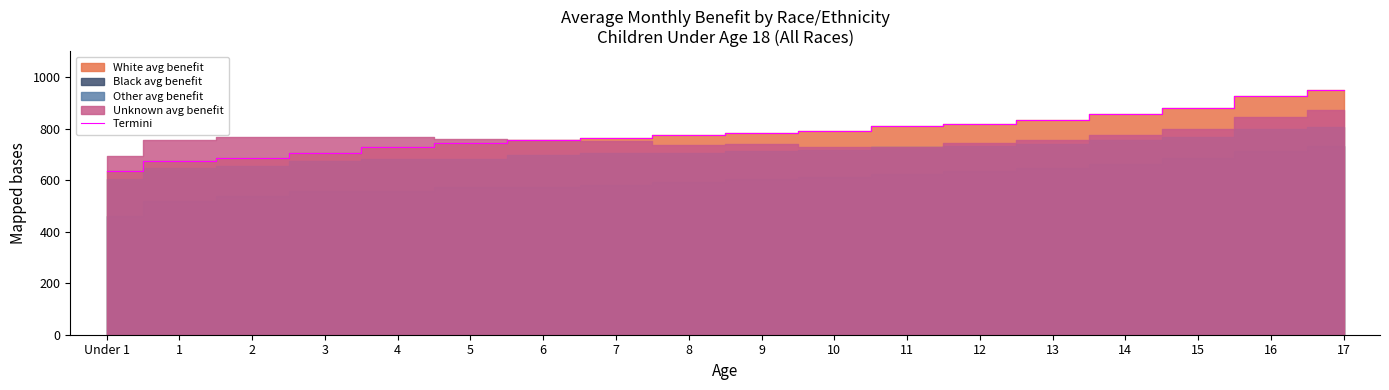

What is the difference between the second highest and second lowest values?

251.2